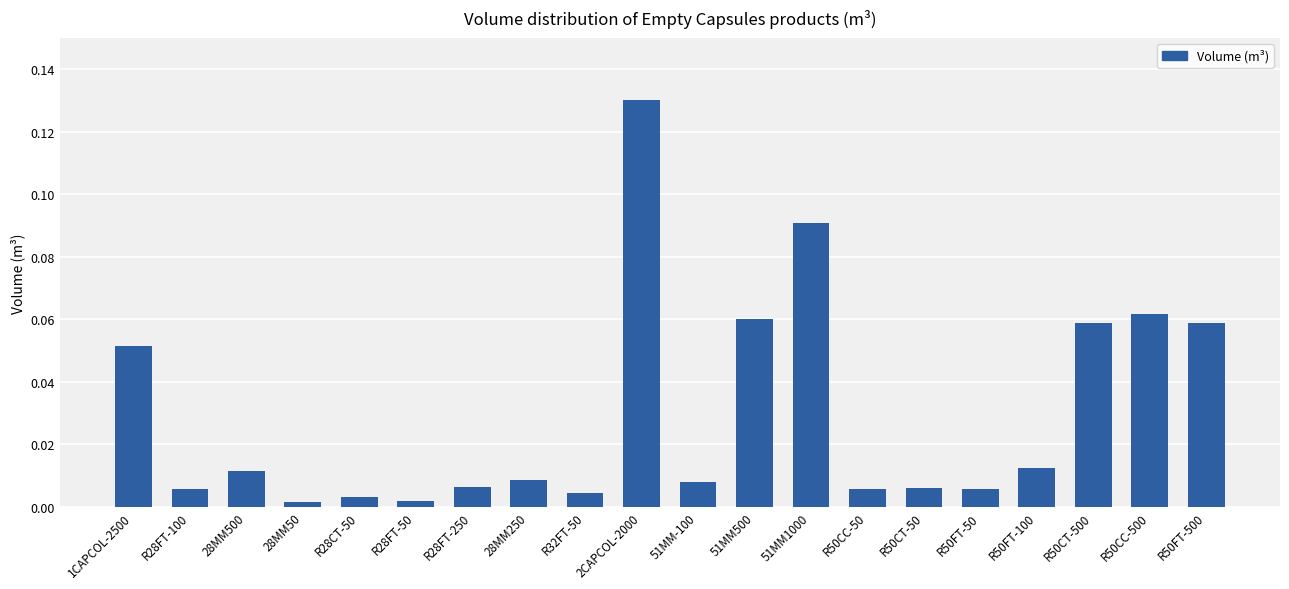

Which category has the highest value across all series?

2CAPCOL-2000